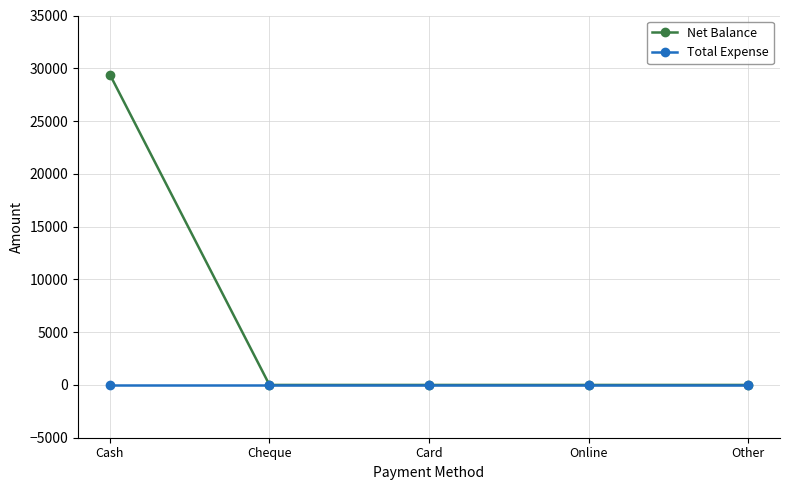

The Total Expense series shows 0 at Card. True or false?

True